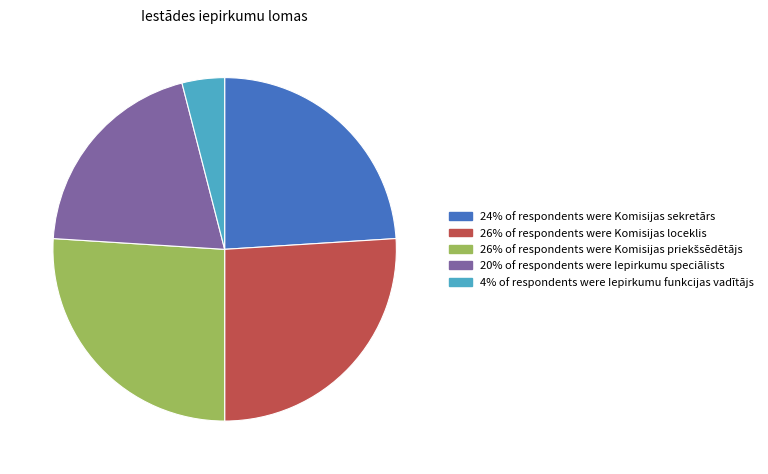

Is there any slice that represents more than half of the pie?

No